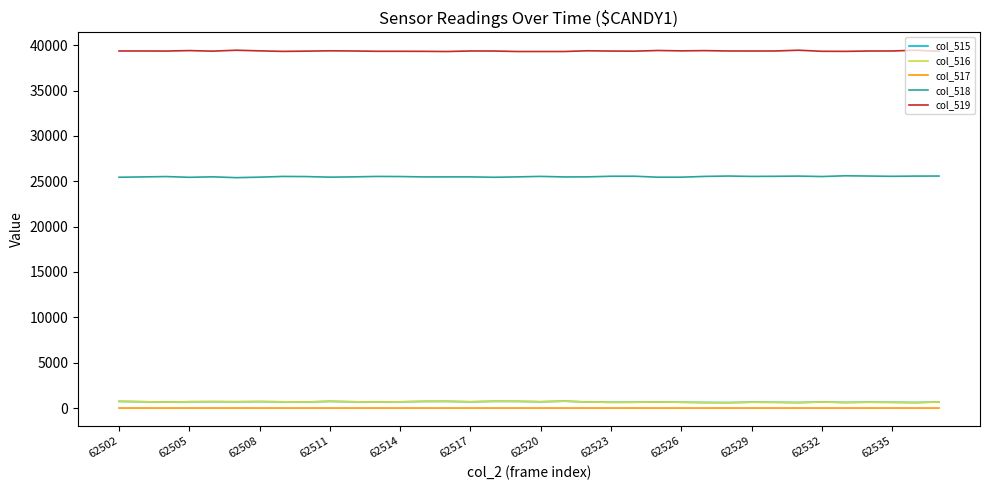

Which series has the largest total across all categories?

col_519